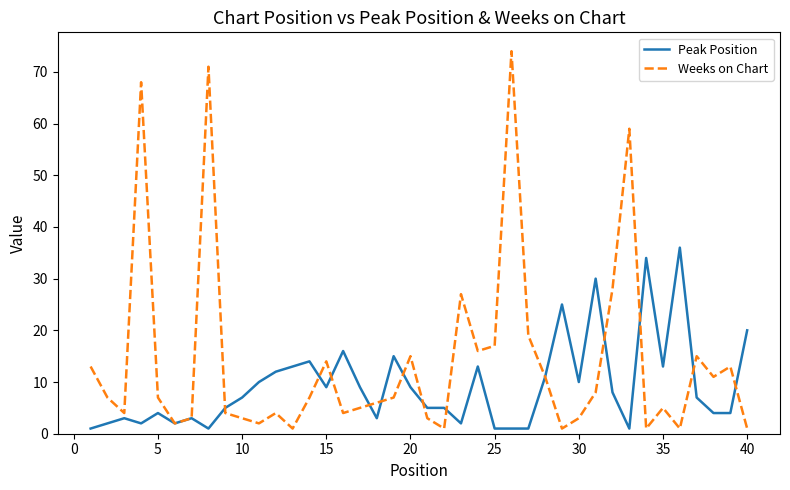

Which series has the largest range (max minus min)?

Weeks on Chart